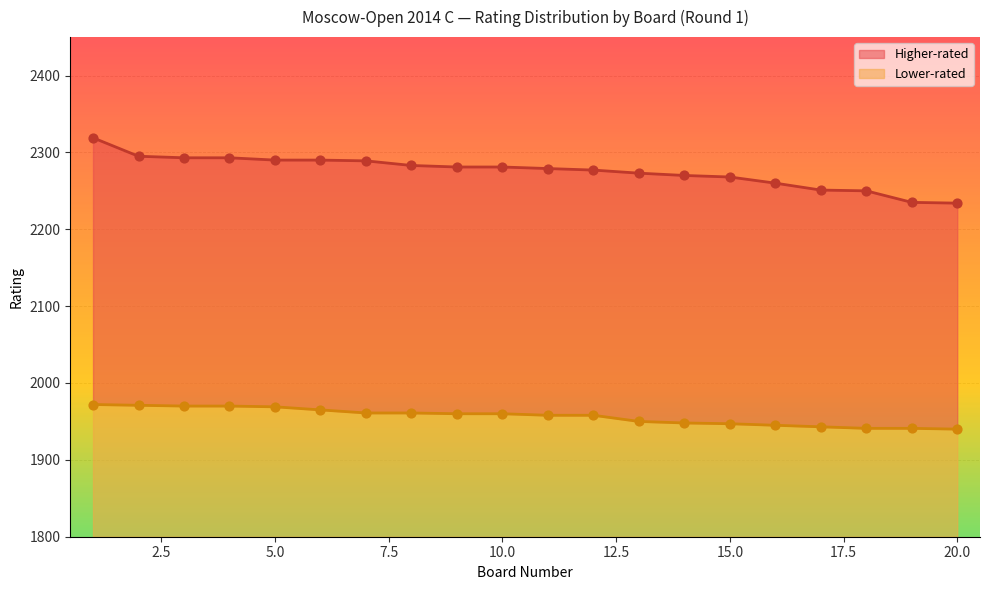

Which series has the largest total across all categories?

Higher-rated